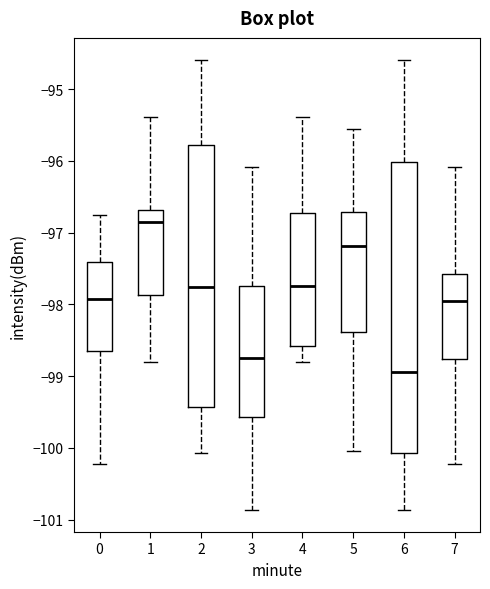

Which box is the tallest, from its lower edge to its upper edge?

6